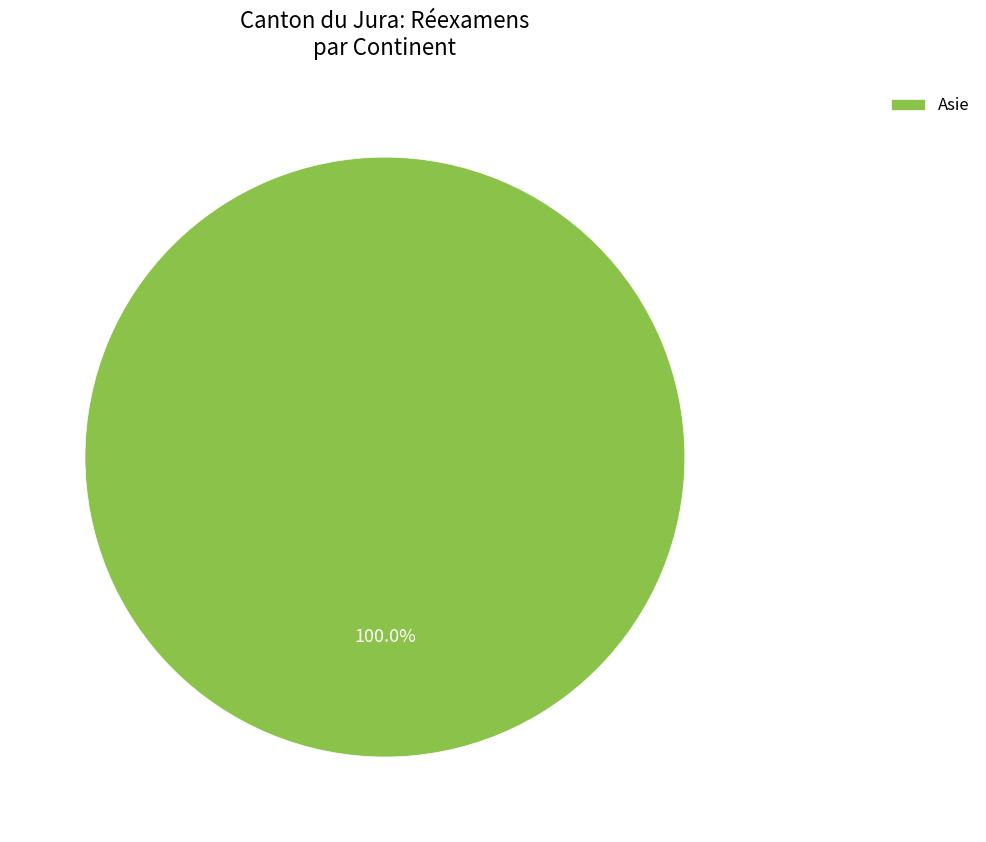

Rank the categories by value from highest to lowest.

Asie